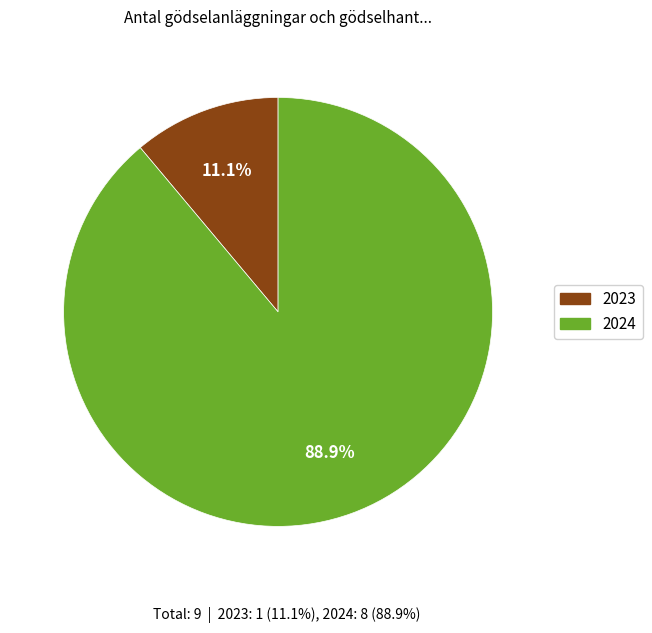

True or false: 2024 accounts for 89% of the total.

True